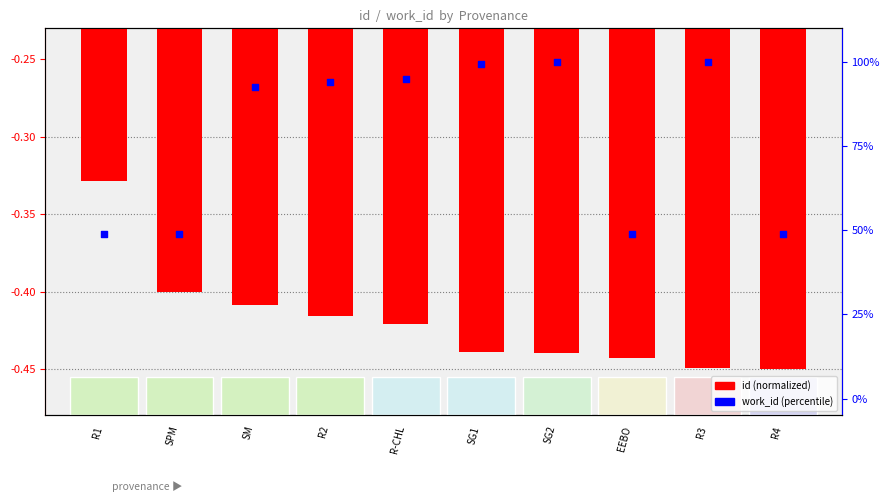

Which series has the widest spread of Y values?

work_id